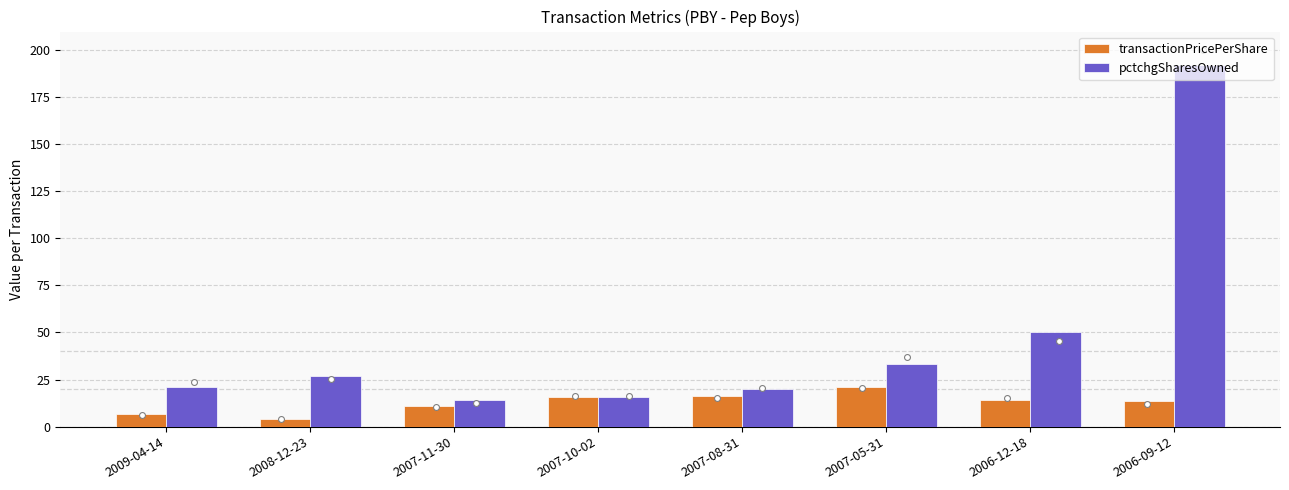

What are all the series names shown in the legend?

transactionPricePerShare, pctchgSharesOwned